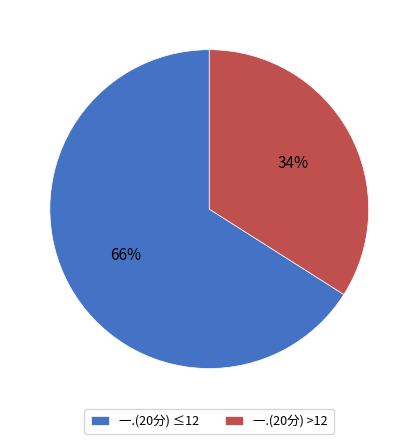

To the nearest percent, what is the difference between the 一.(20分) ≤12 and 一.(20分) >12 slice percentages?

32%